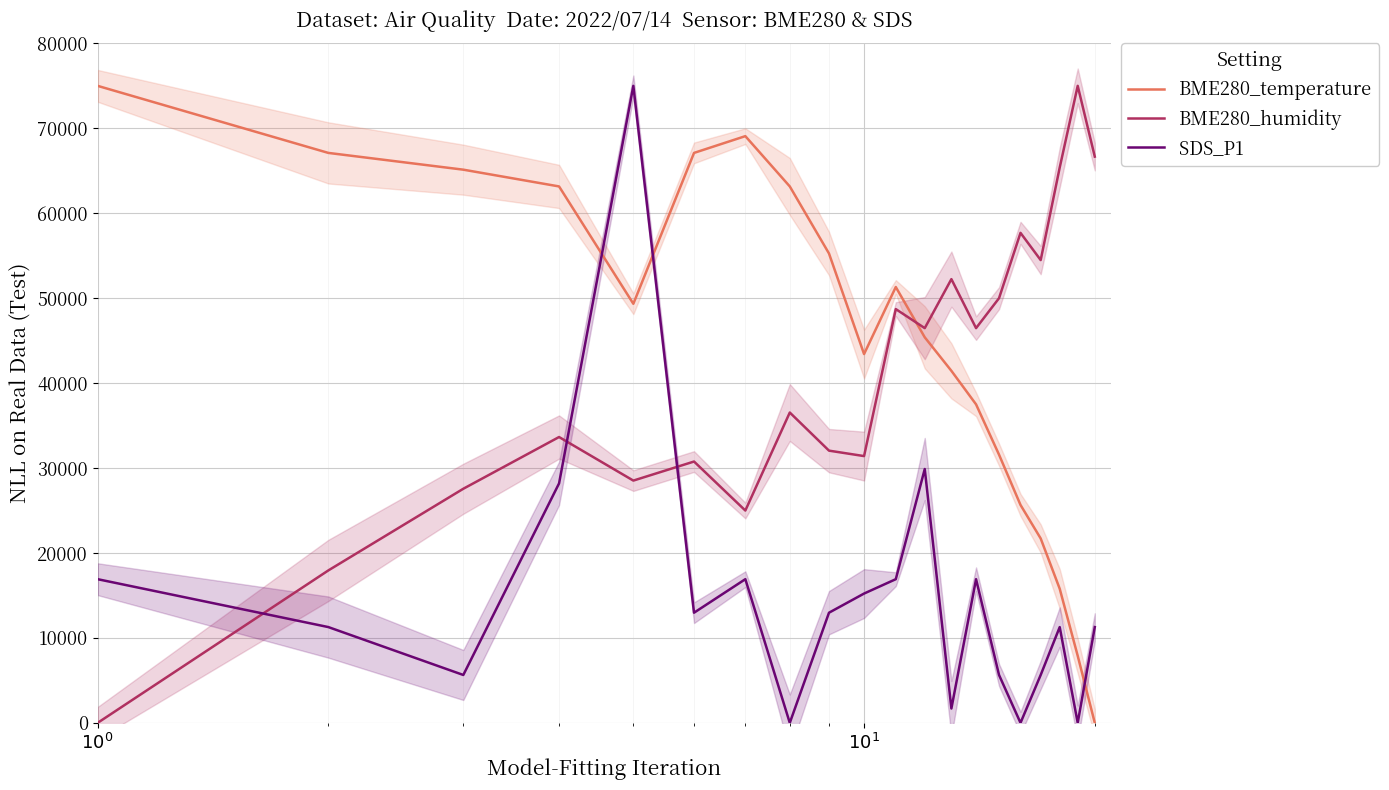

How many lines are shown in the chart?

3